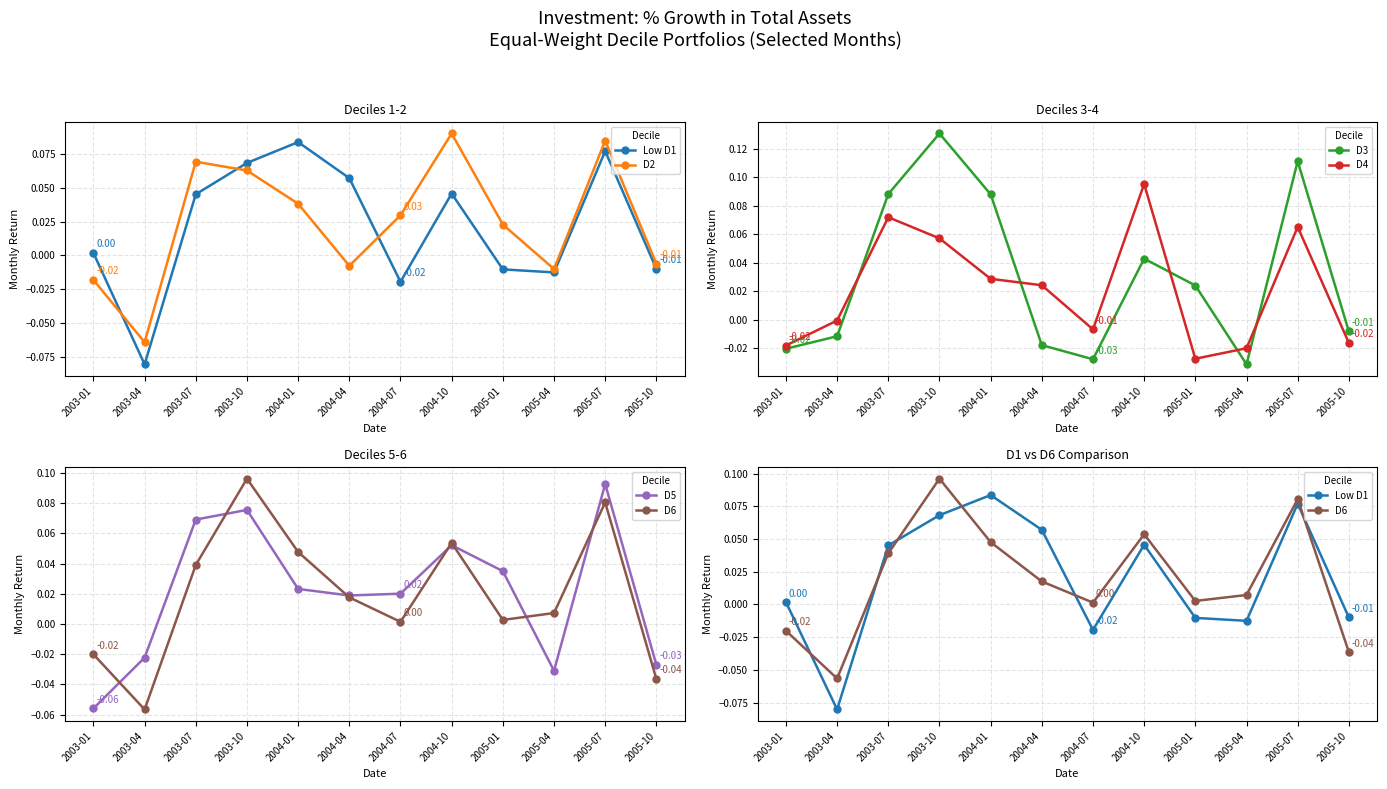

How many positive values does the D6 series have?

9